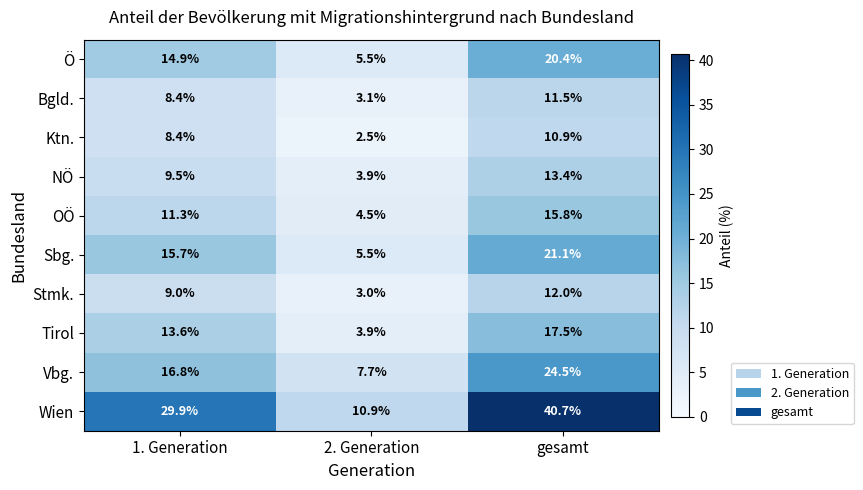

List the labels in order of Ö value, smallest first.

2. Generation, 1. Generation, gesamt